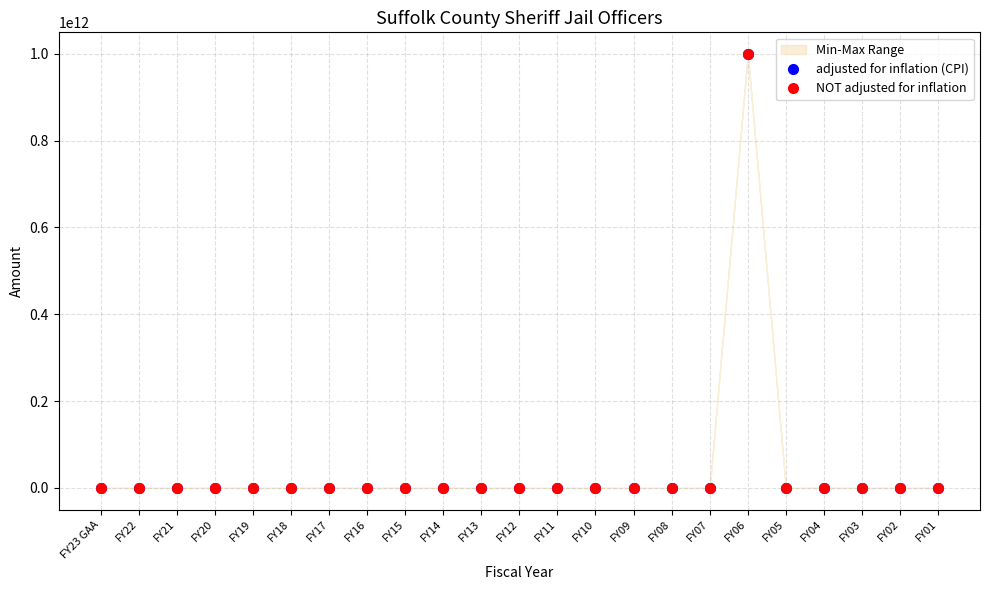

Which has a higher value, FY20 or FY06?

FY06